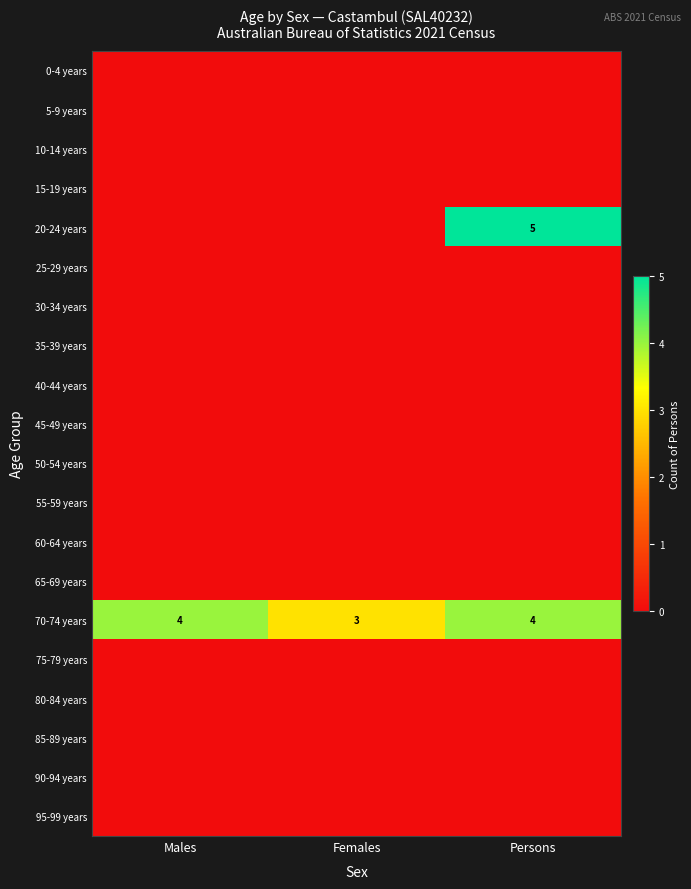

Which series has the largest total across all categories?

70-74 years